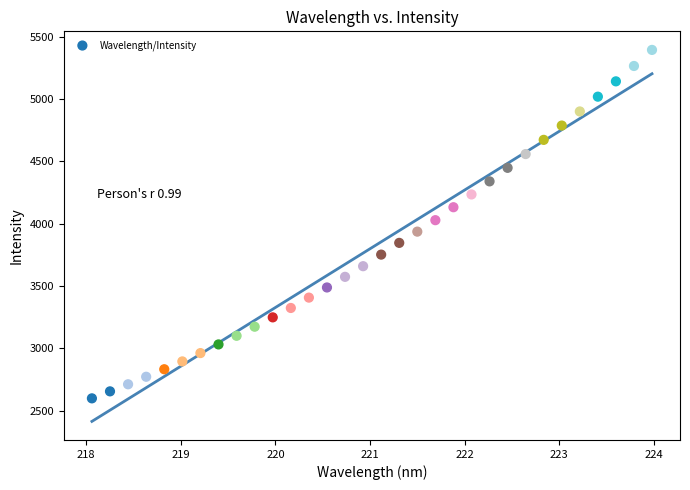

What is the range of X values (max minus min)?

5.9